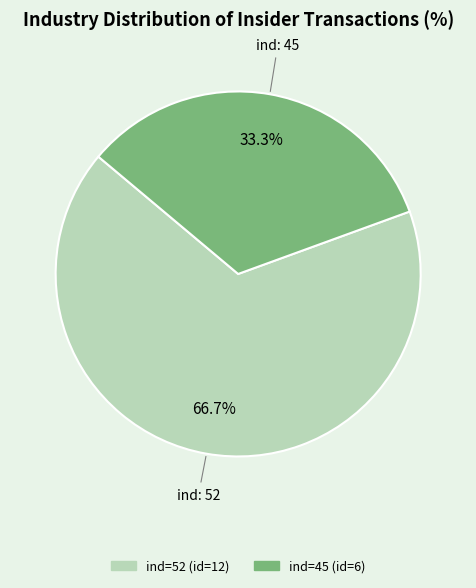

Is there any slice that represents more than half of the pie?

Yes